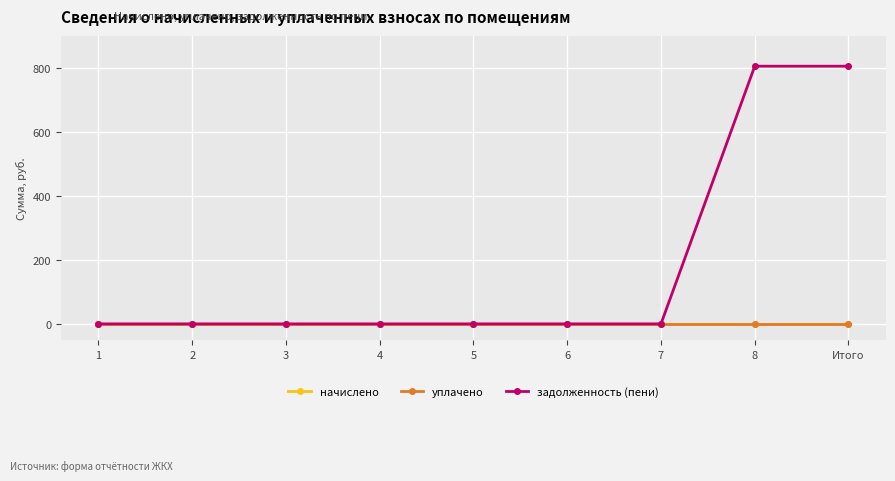

True or false: задолженность (пени) has a value of 0.0 at 3.

True